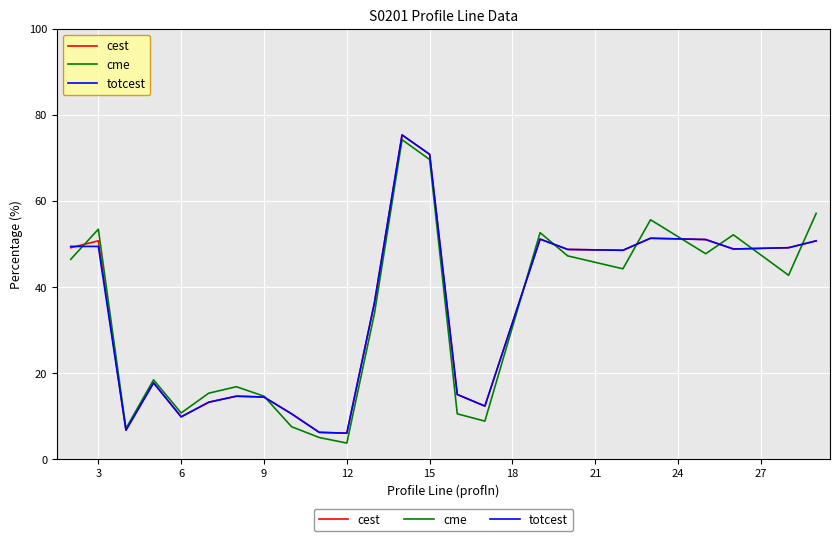

What is the lowest value of the cest series?

6.1